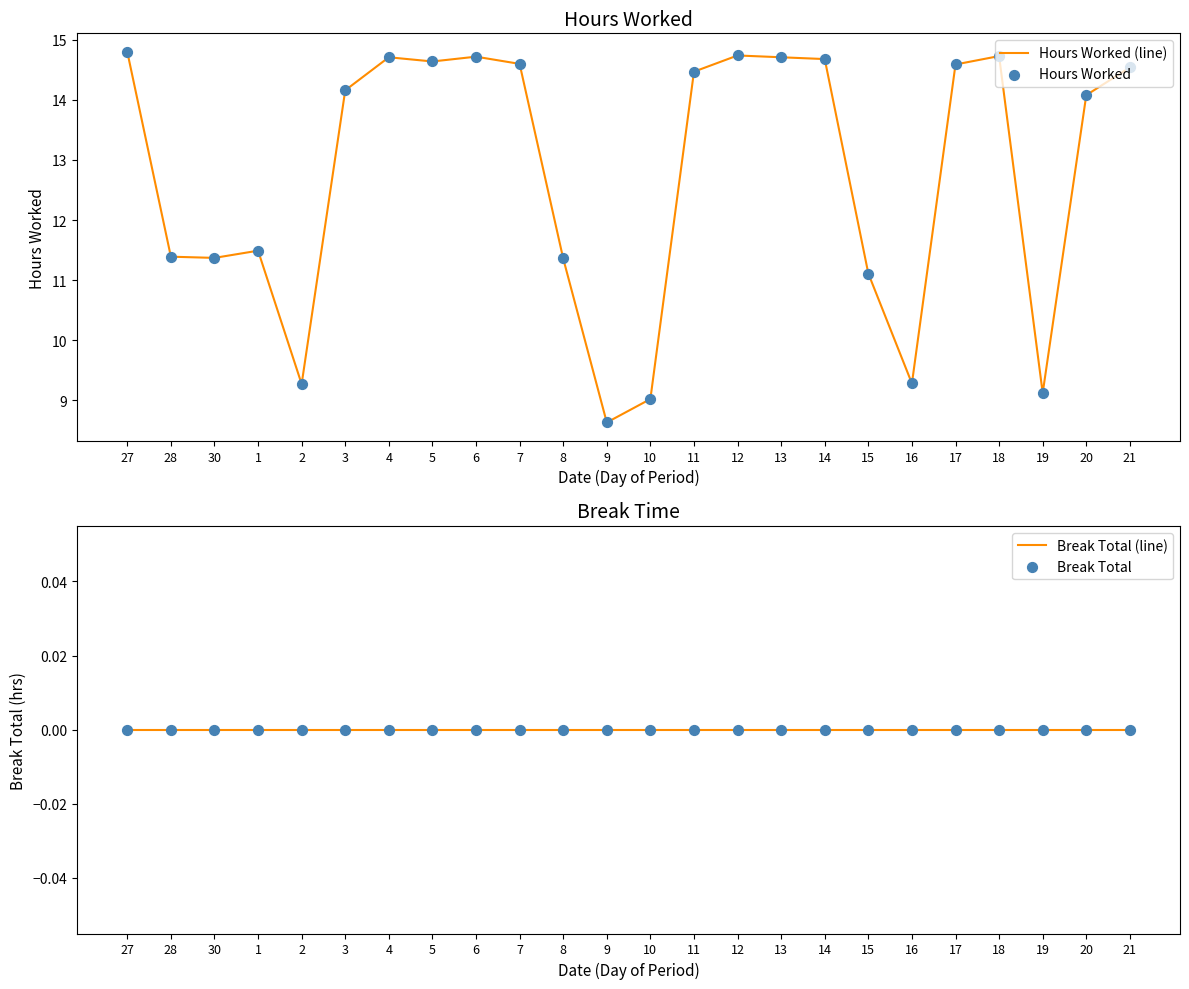

What are all the series names shown in the legend?

Hours Worked (line), Hours Worked, Break Total (line), Break Total